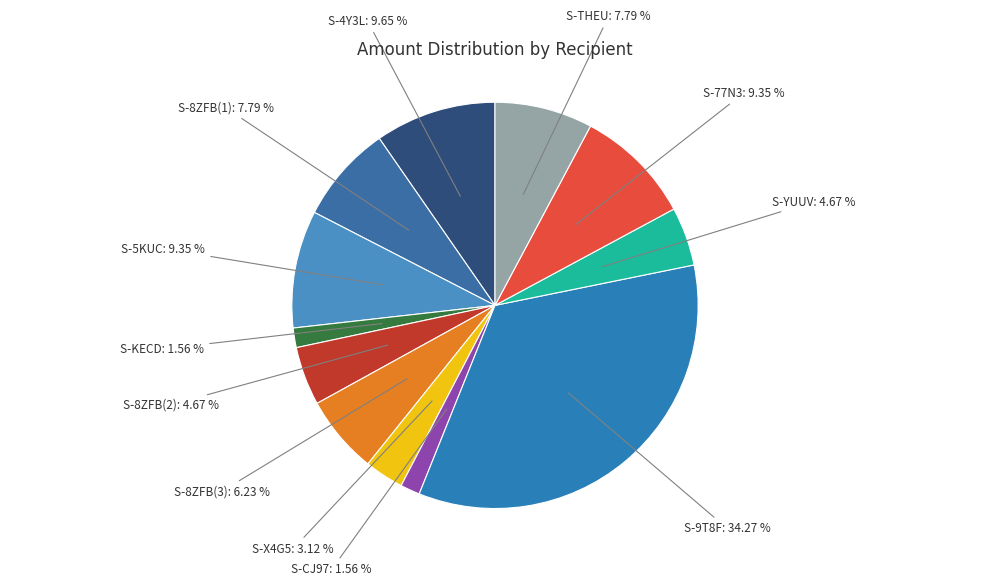

What is the ratio of the value at S-THEU to the value at S-KECD?

5.0